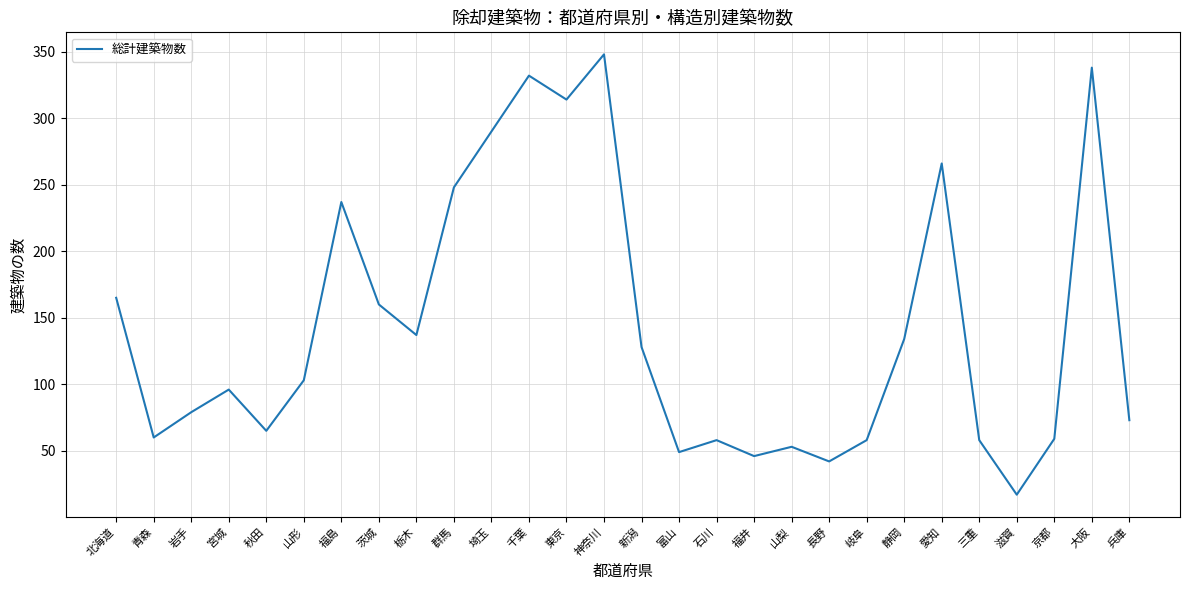

Count the number of data series in this chart.

1